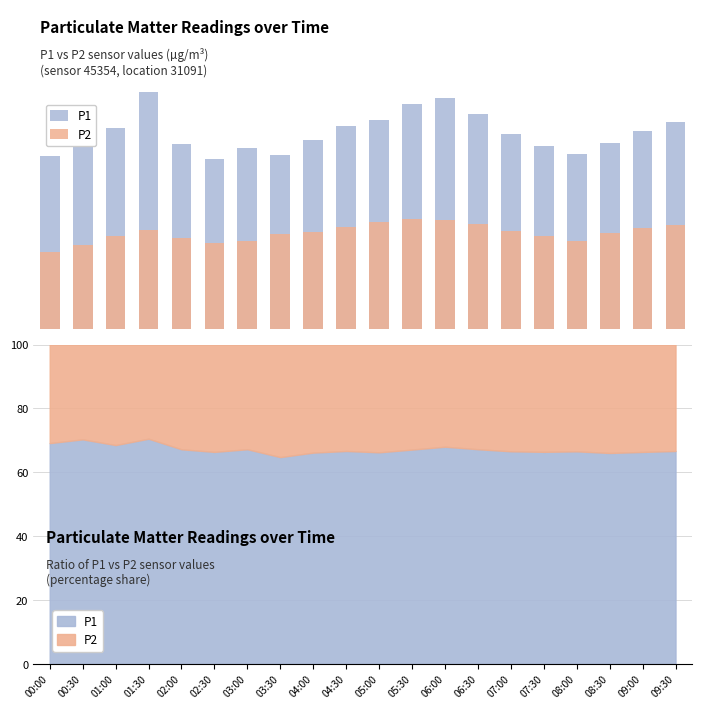

What is the maximum value for P1?

5.4